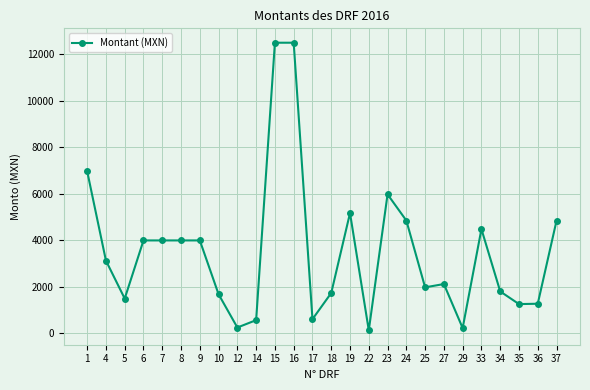

What is the maximum value shown in the chart?

12500.0